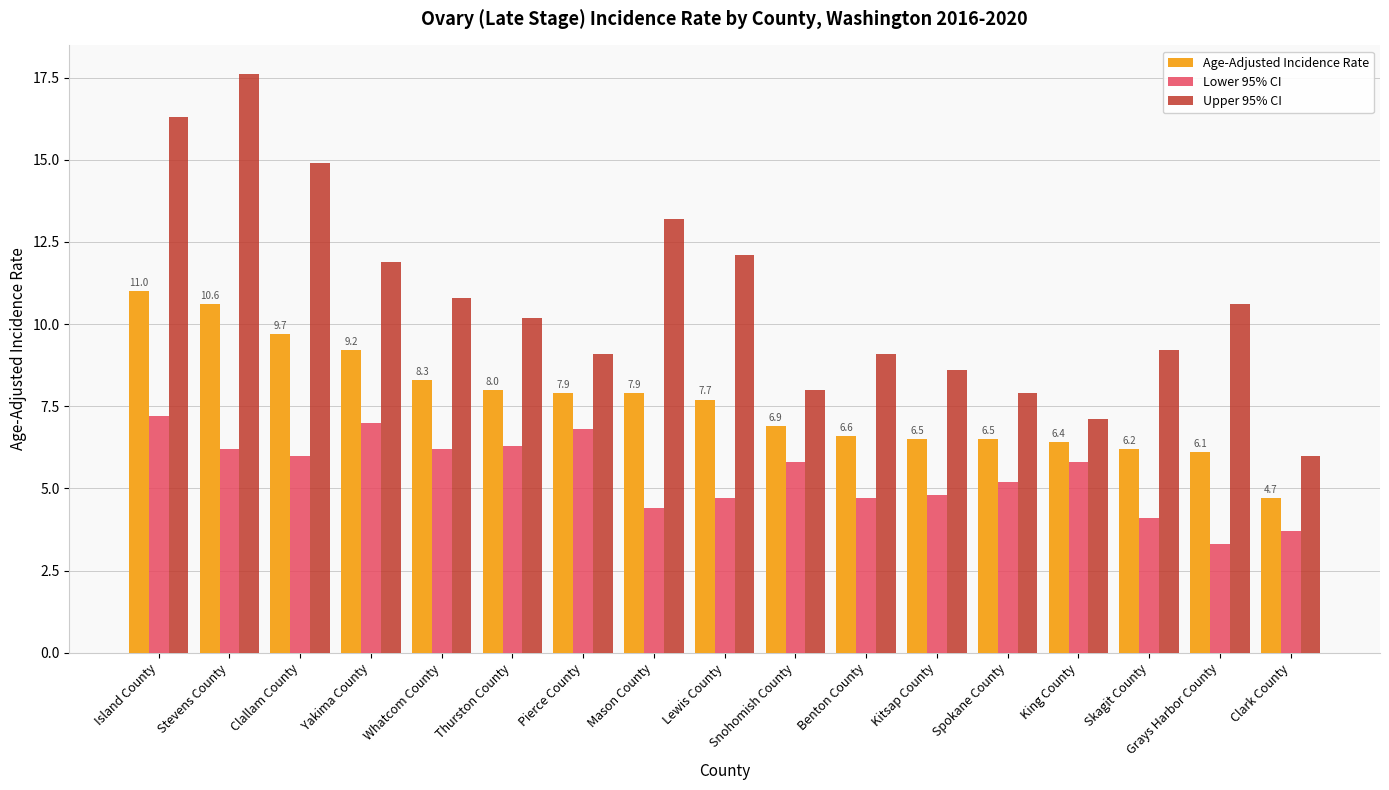

At which label does Lower 95% CI first exceed 5?

Island County